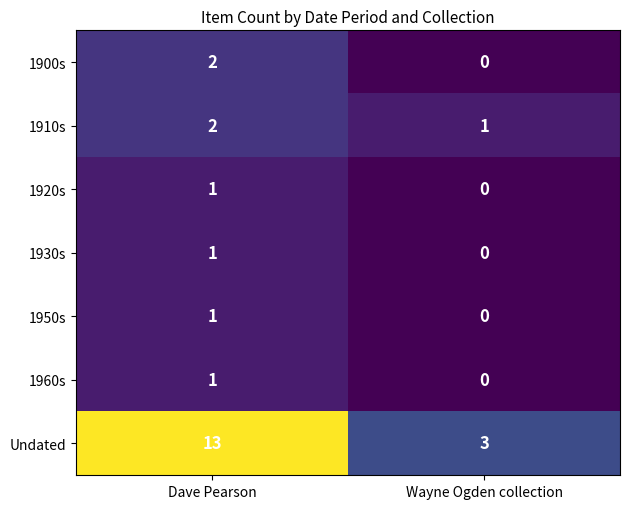

Reading right to left, extract all data points from this chart.

1900s: Wayne Ogden collection=0	Dave Pearson=2
1910s: Wayne Ogden collection=1	Dave Pearson=2
1920s: Wayne Ogden collection=0	Dave Pearson=1
1930s: Wayne Ogden collection=0	Dave Pearson=1
1950s: Wayne Ogden collection=0	Dave Pearson=1
1960s: Wayne Ogden collection=0	Dave Pearson=1
Undated: Wayne Ogden collection=3	Dave Pearson=13